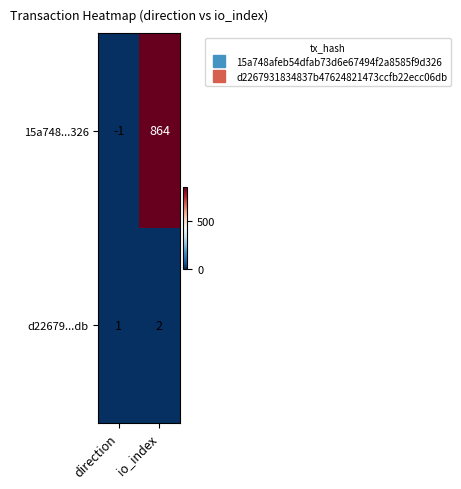

What is the difference between the maximum and minimum values in the 15a748...326 series?

865